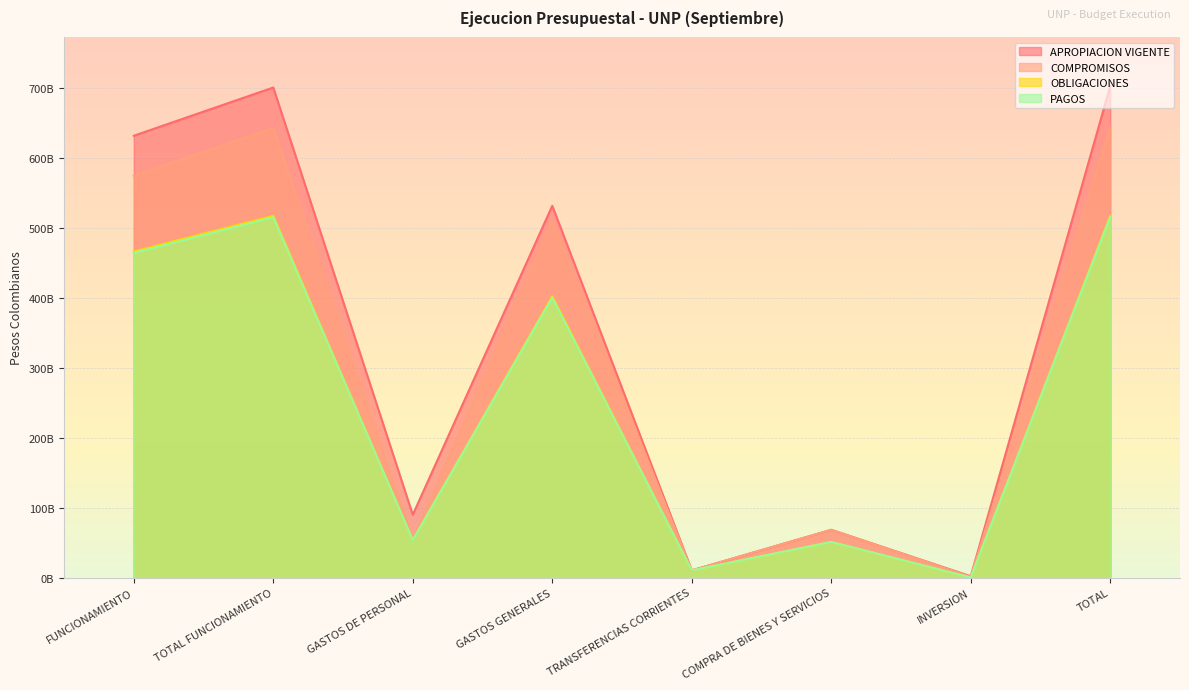

What is the label of the 6th point from the right?

GASTOS DE PERSONAL